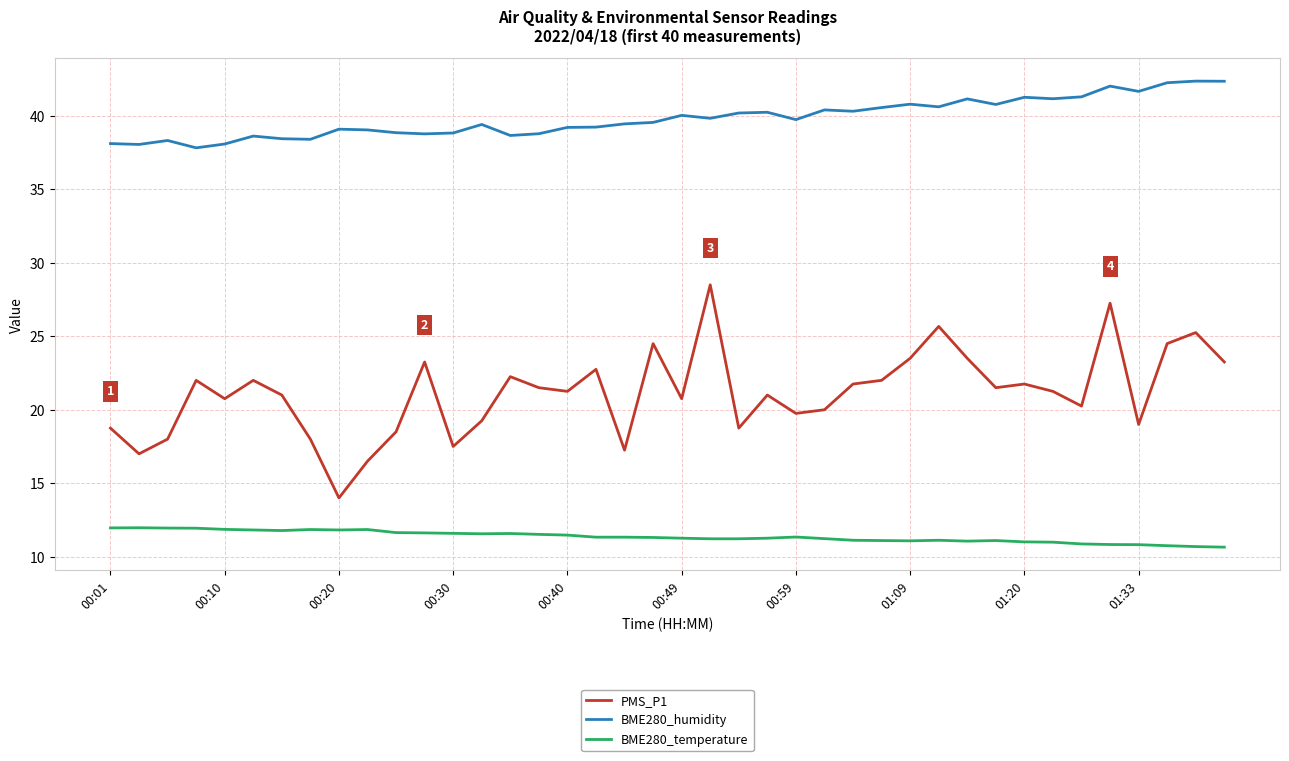

True or false: BME280_temperature and BME280_humidity cross at least once.

False